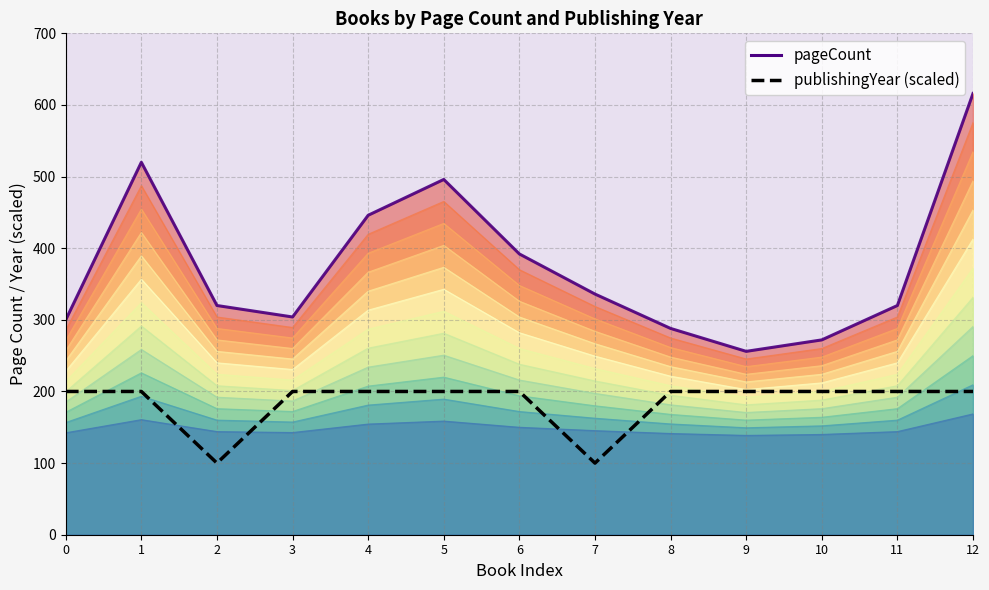

The value of publishingYear (scaled) at 2 is 158. True or false?

False